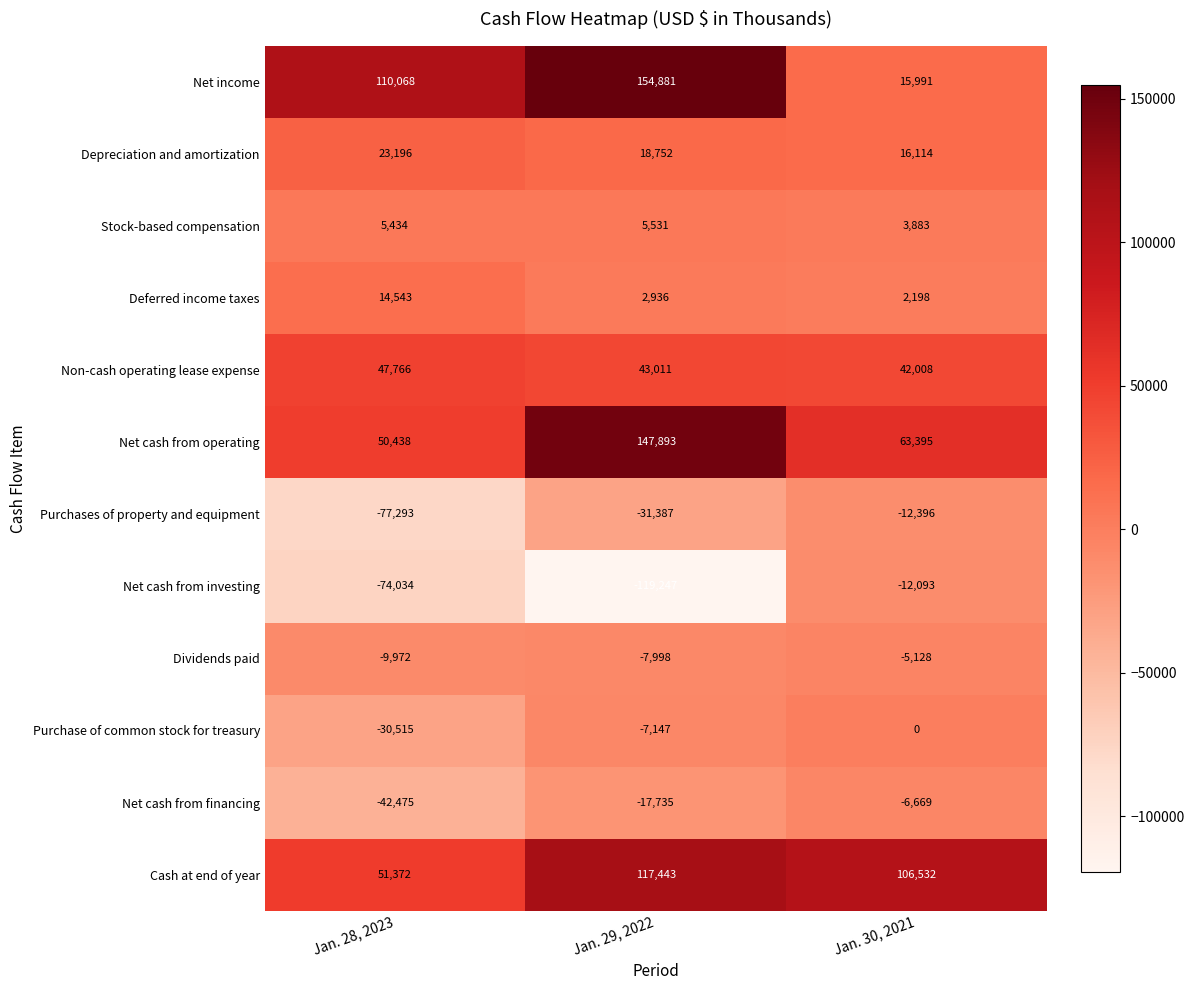

What is the approximate value of Purchases of property and equipment at Jan. 28, 2023?

-77293